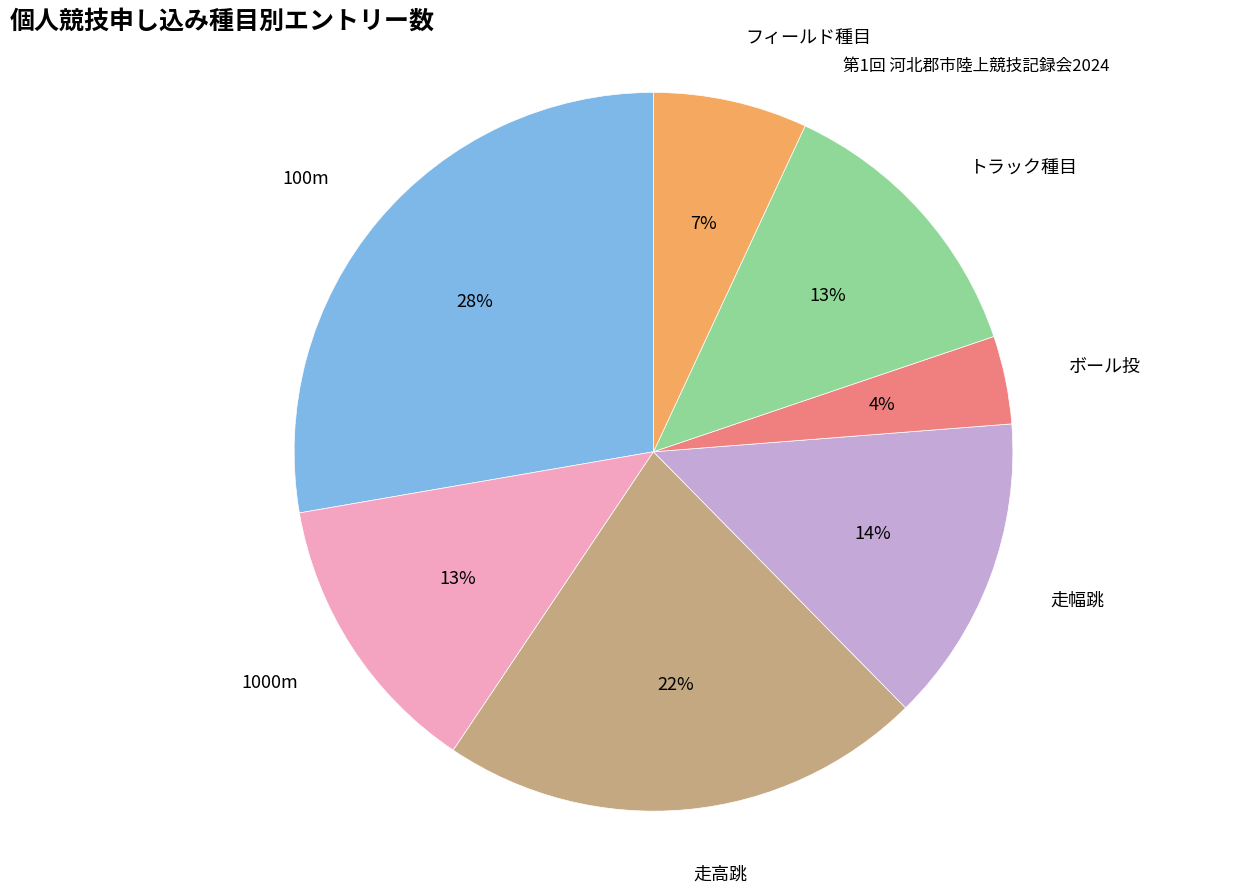

To the nearest percent, what is the difference between the 走幅跳 and トラック種目 slice percentages?

1%